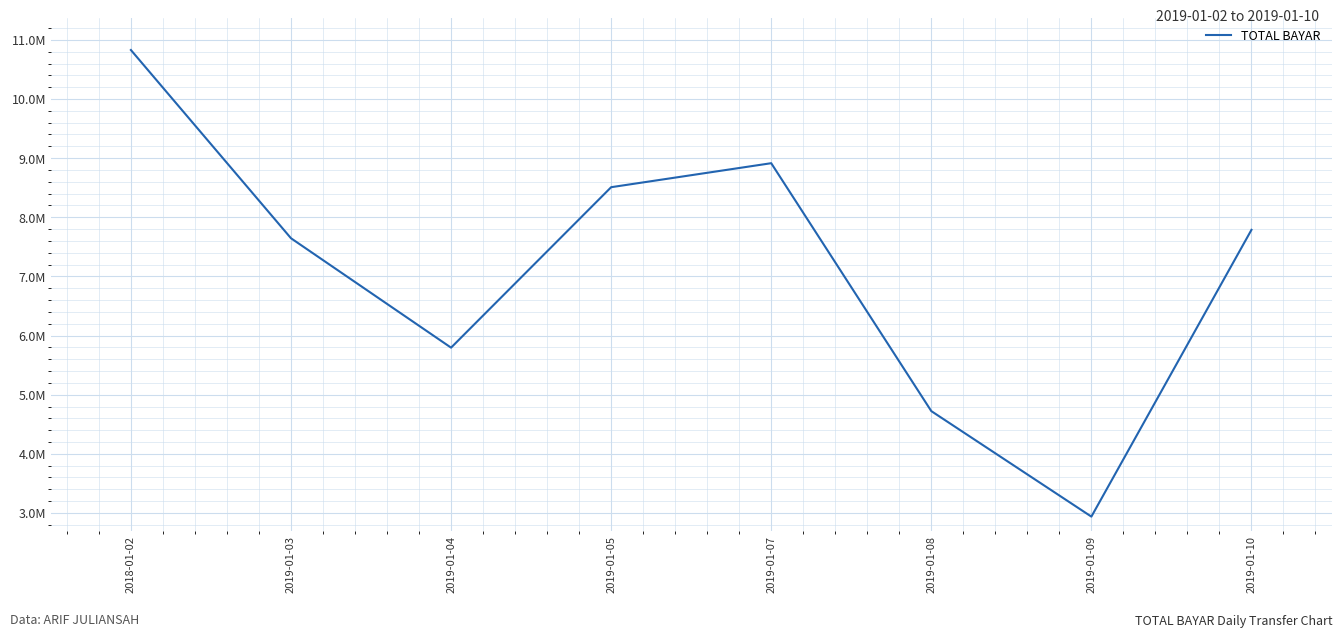

What is the value of the 3rd point from the left?

5795301